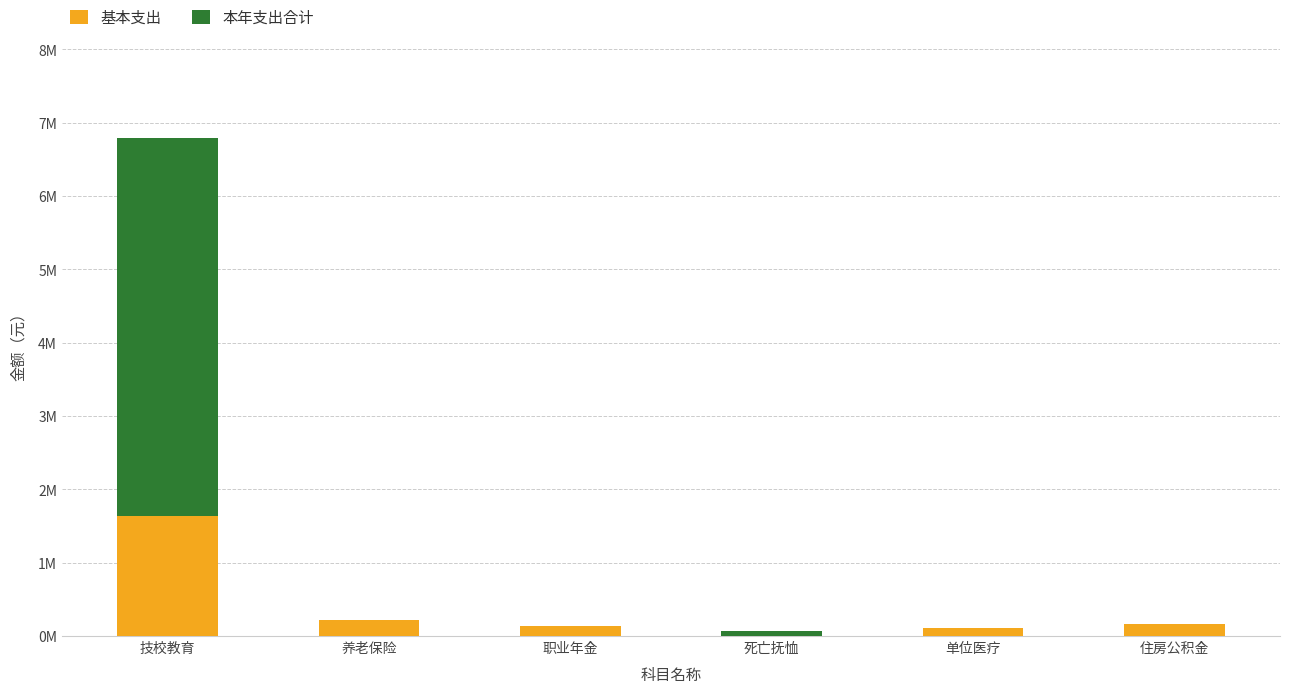

List the series in order of their peak value, highest first.

本年支出合计, 基本支出